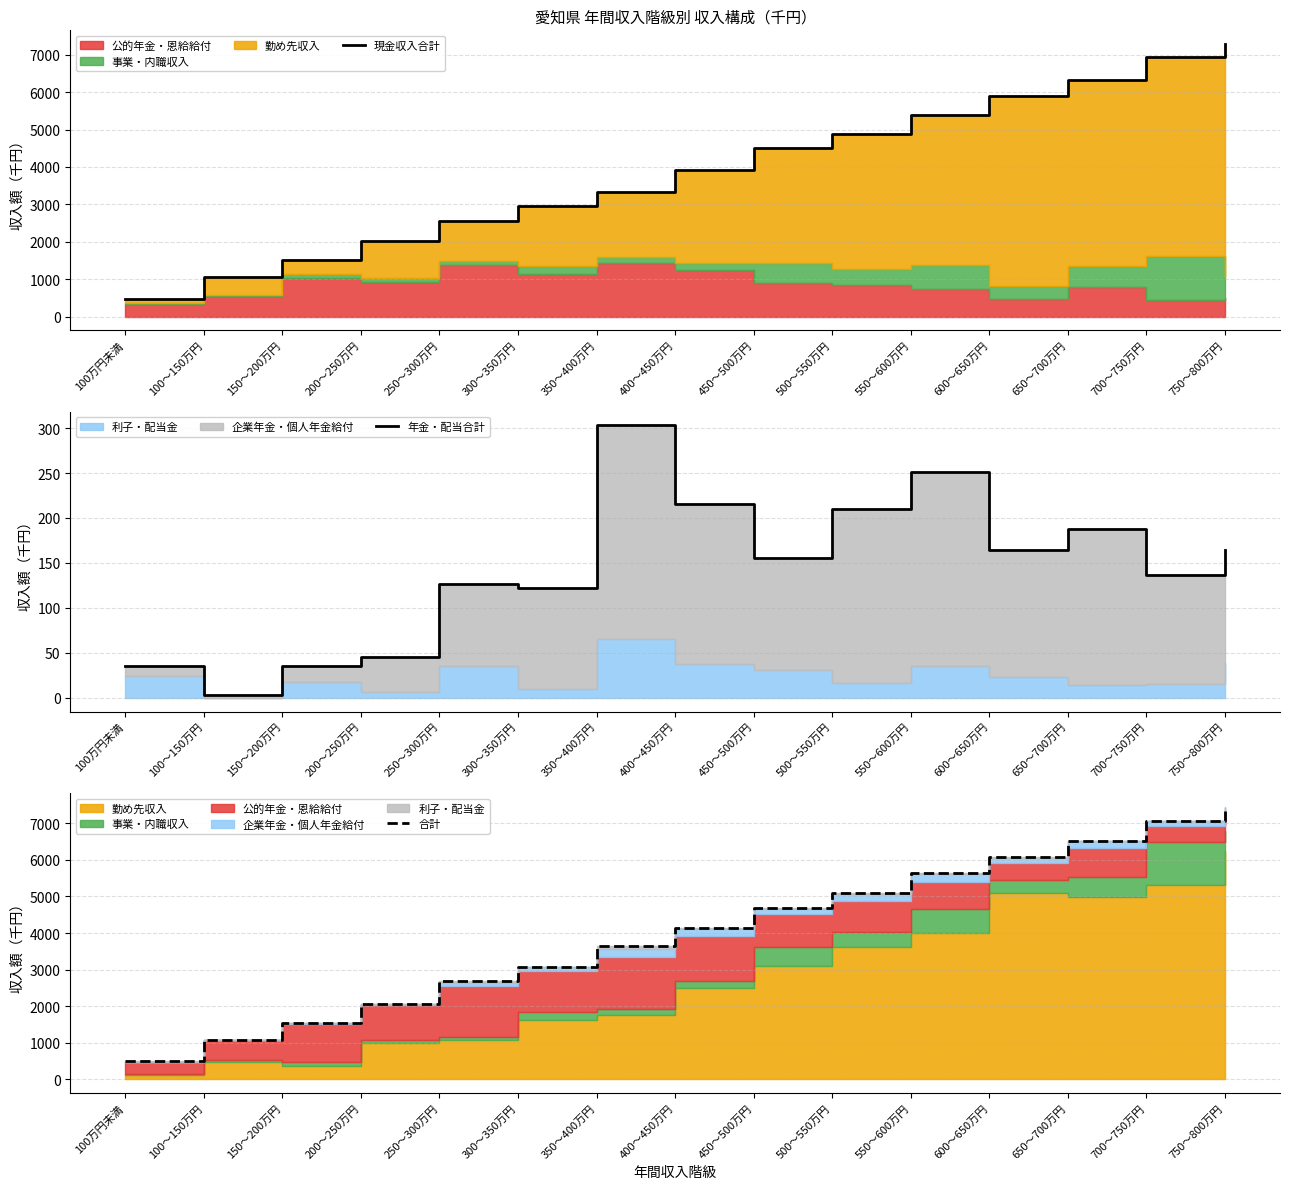

How many values in the 合計 series exceed 4137?

7